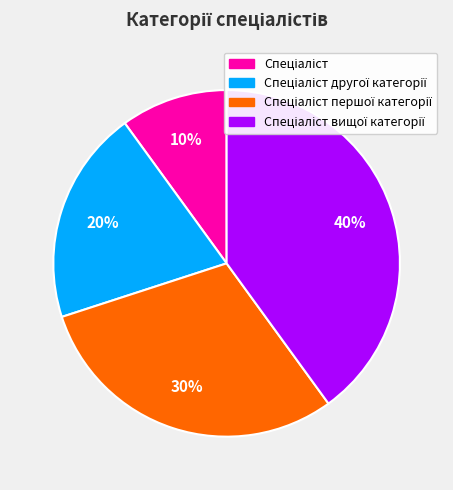

Count the number of slices in the pie.

4